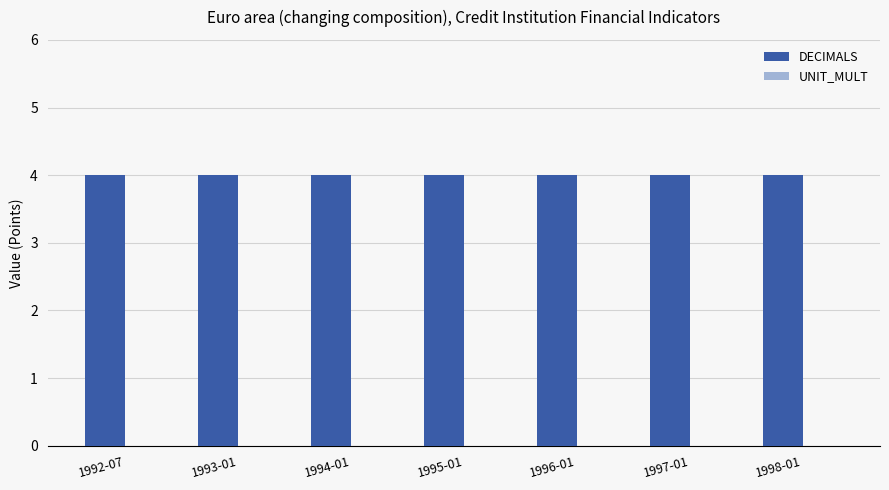

What is the difference between the highest and lowest values at 1996-01?

4